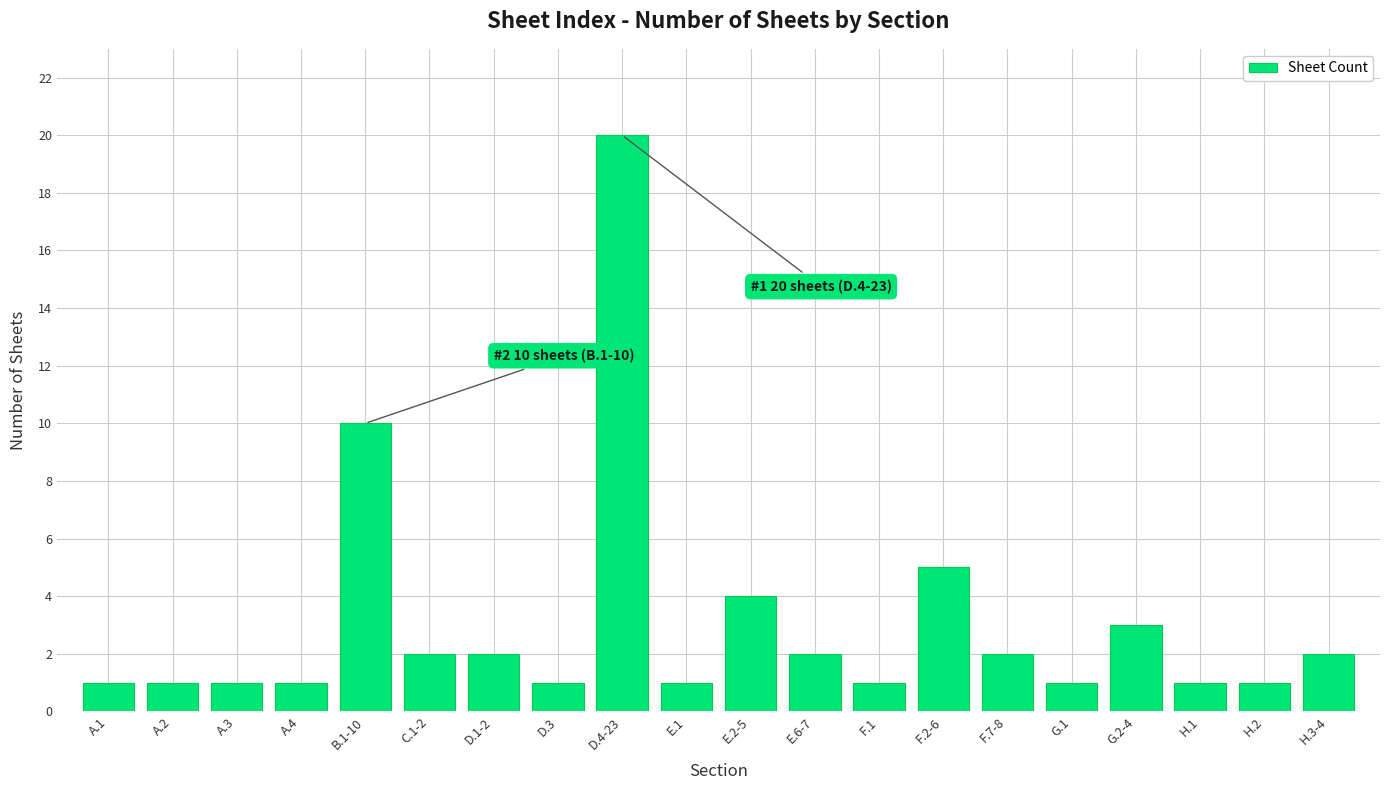

The value at F.2-6 is 5. True or false?

True